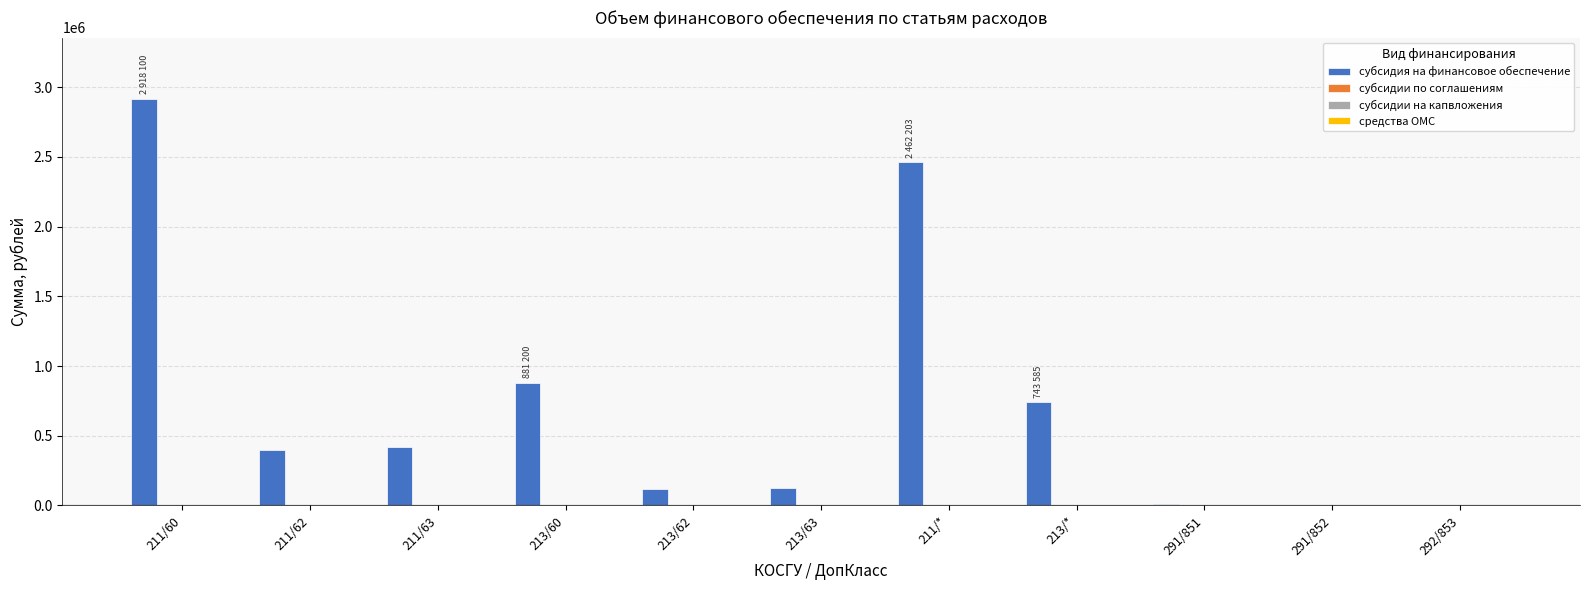

What is the maximum value shown in the chart?

2918100